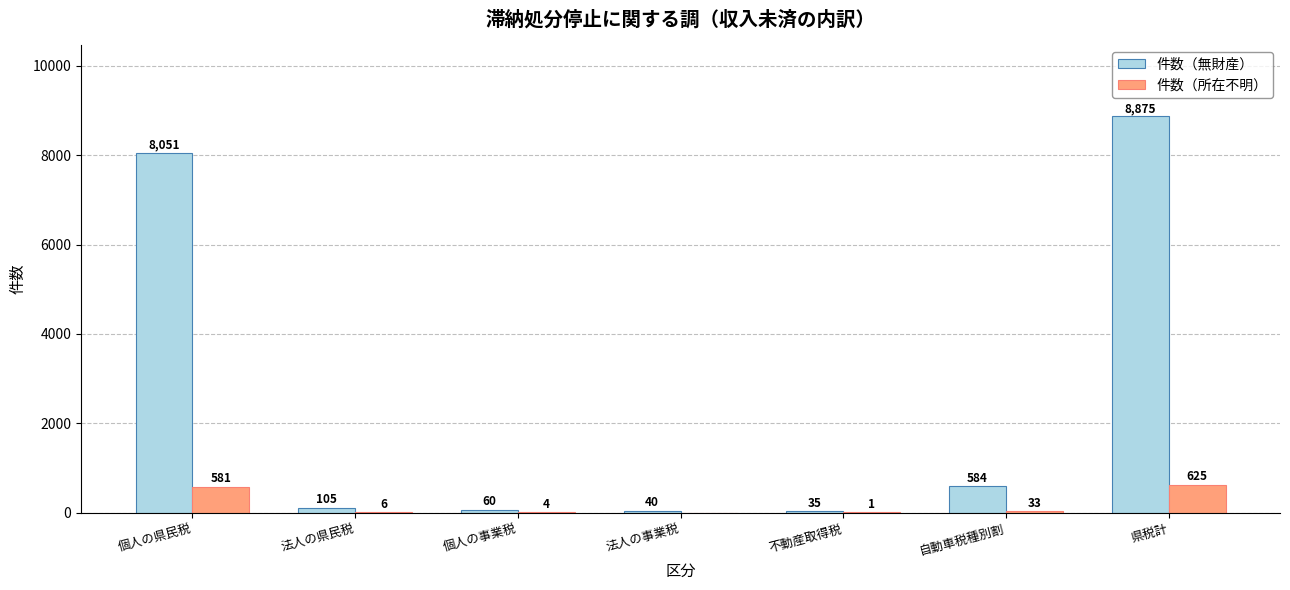

What is the spread (max minus min) of values at 自動車税種別割?

551